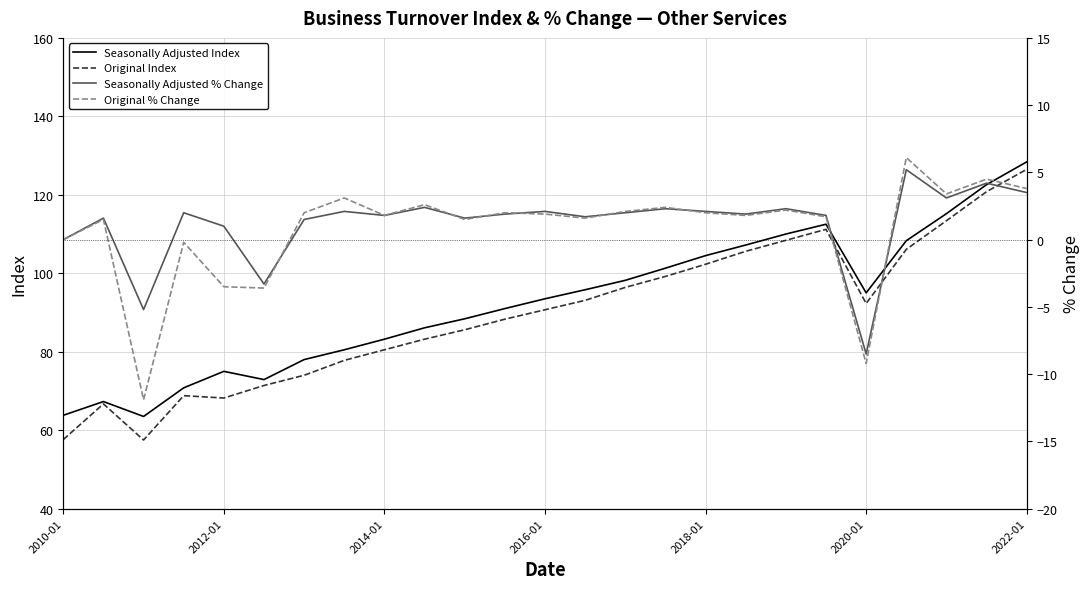

In Seasonally Adjusted Index, how many points are lower than both neighbors (excluding endpoints)?

3